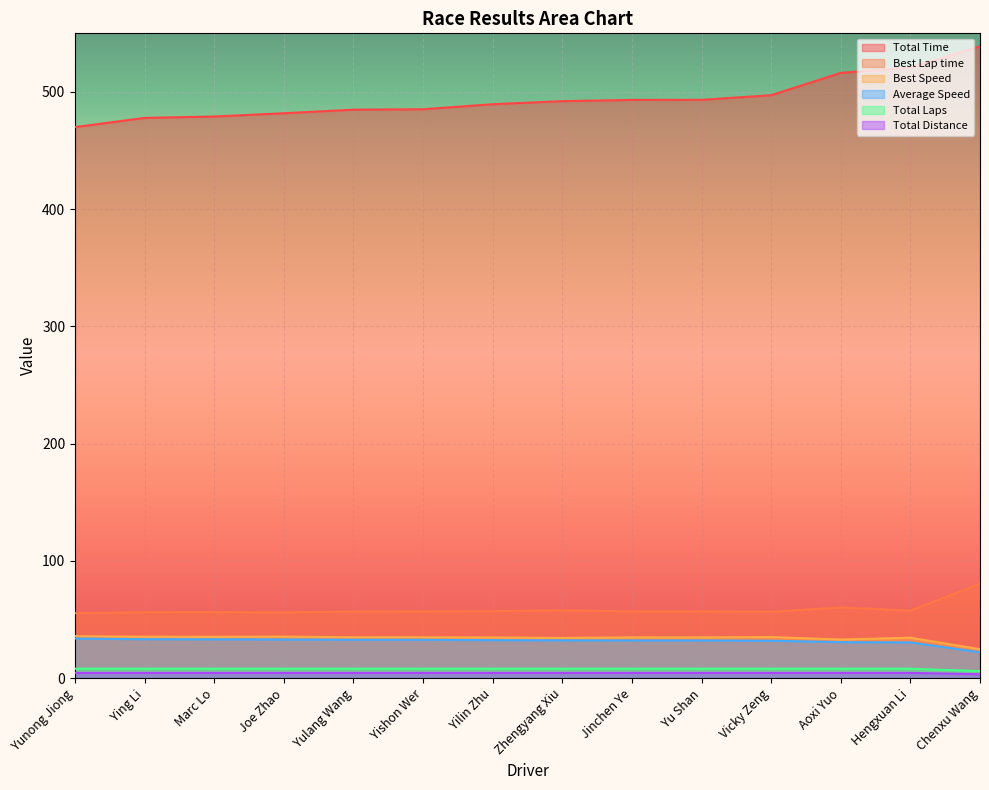

How many lines are shown in the chart?

6